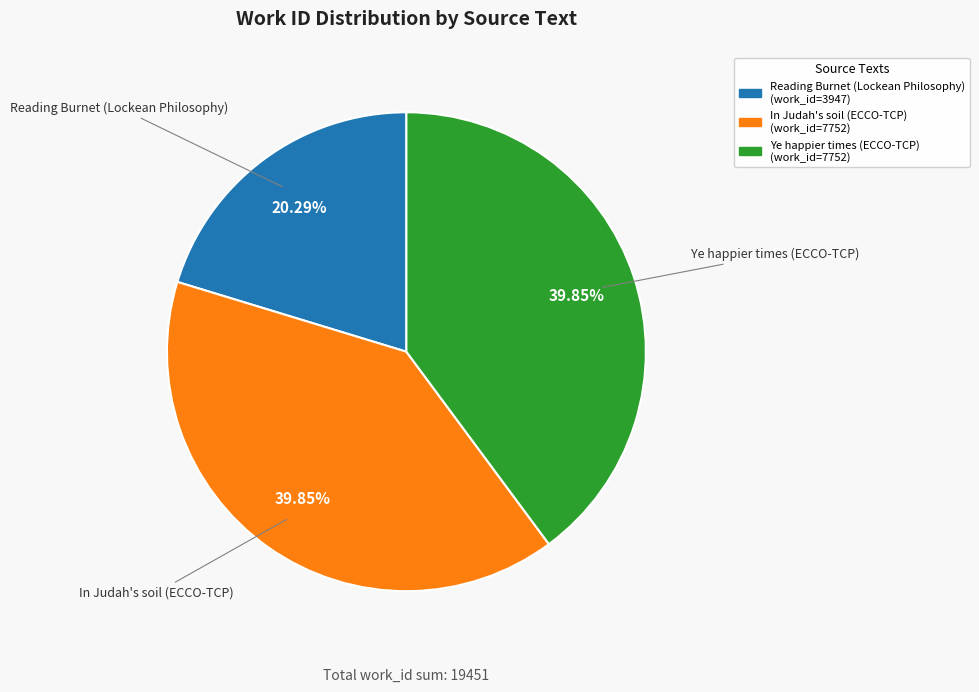

What portion of the pie excludes Reading Burnet (Lockean Philosophy)?

79.7%